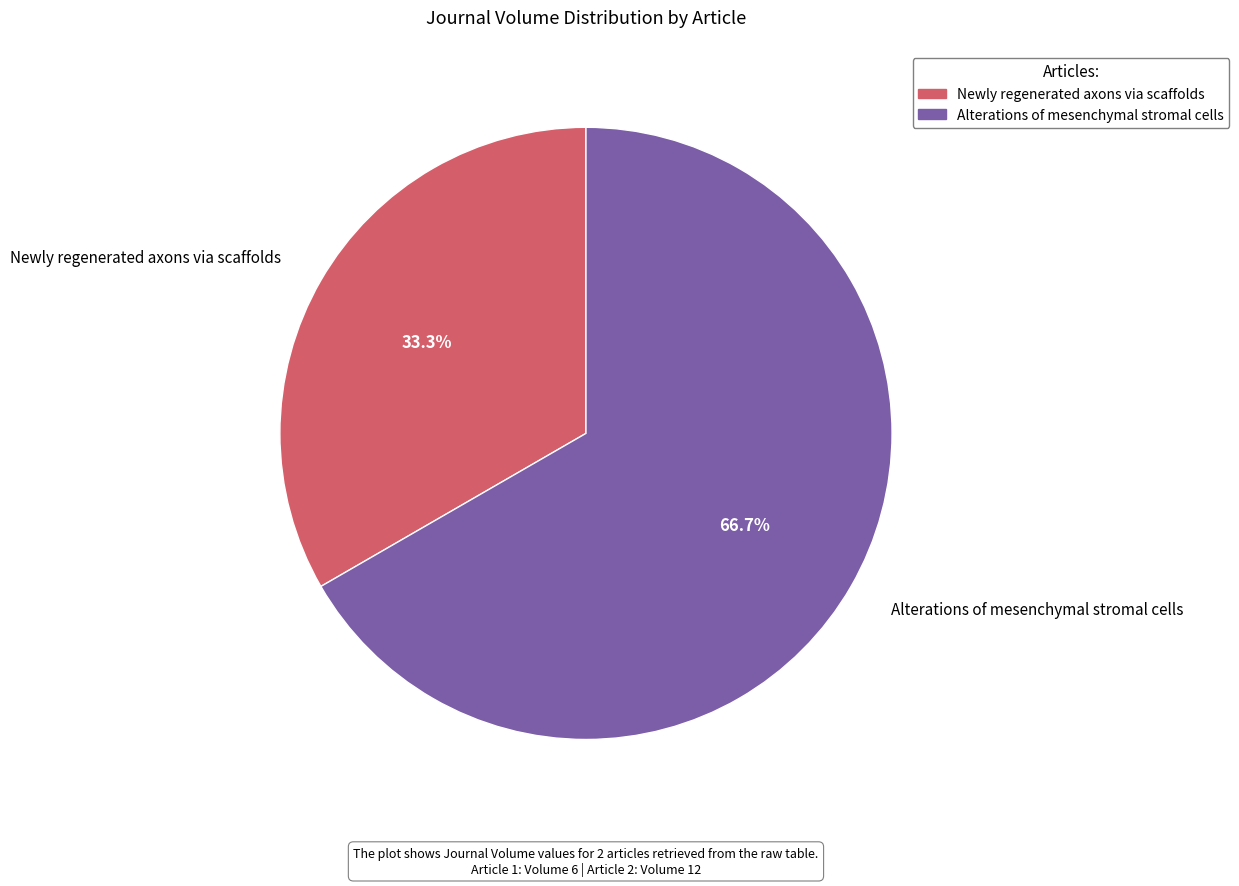

To the nearest percent, what portion does Newly regenerated axons via scaffolds represent?

33%